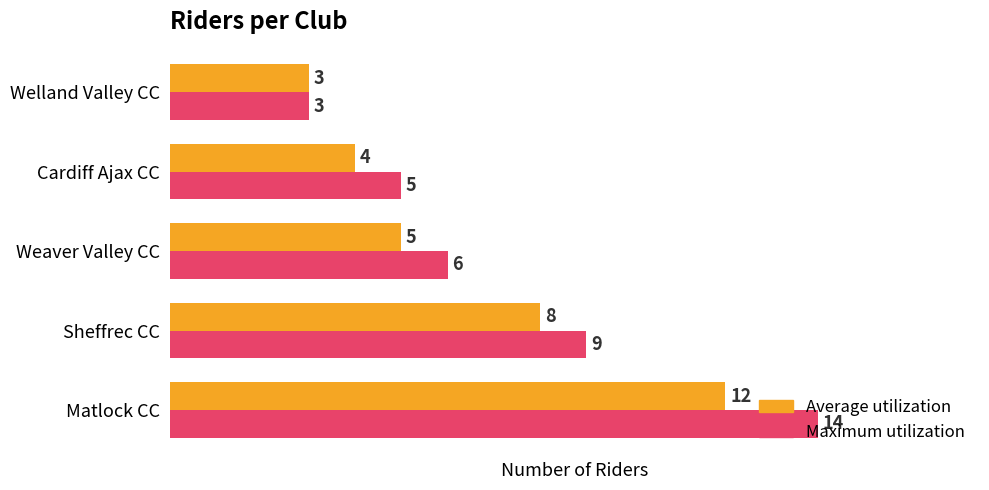

Where is Maximum utilization nearest to the value 8?

Sheffrec CC